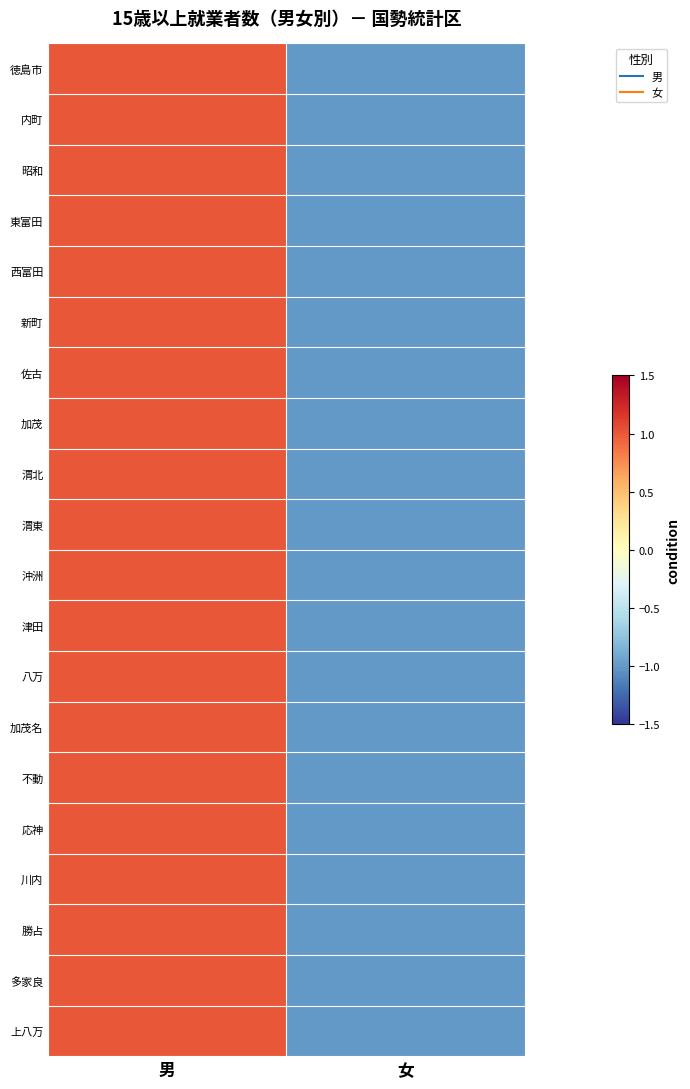

How many series are shown in this chart?

20